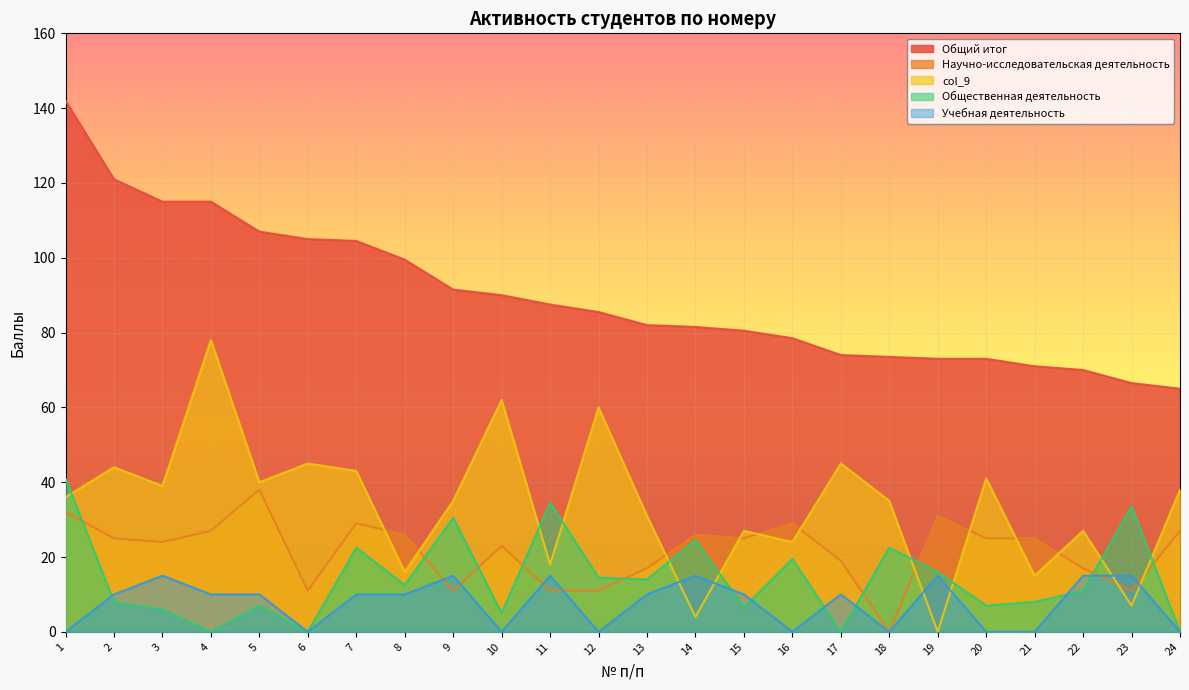

Where is the first local minimum for col_9?

3